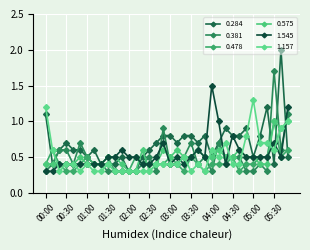

What is the value of the 0.575 point at the 14th from the left?

0.3